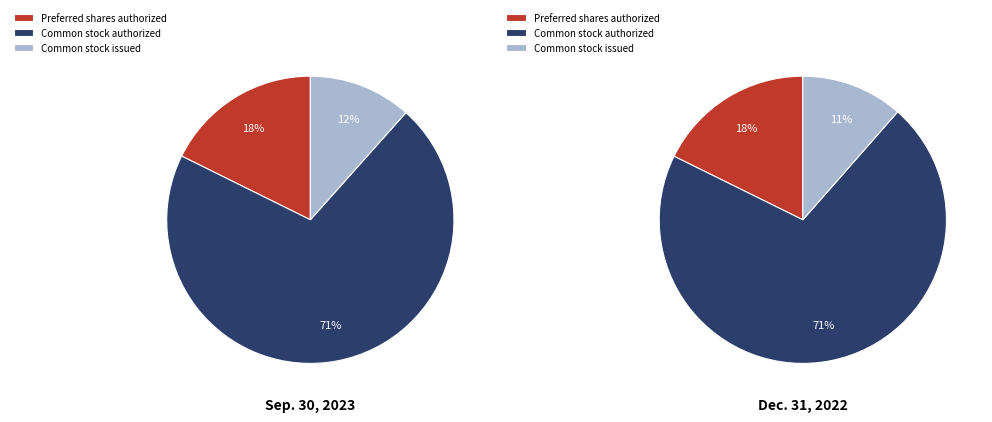

The Preferred shares issued slice represents 1% of the pie. True or false?

False